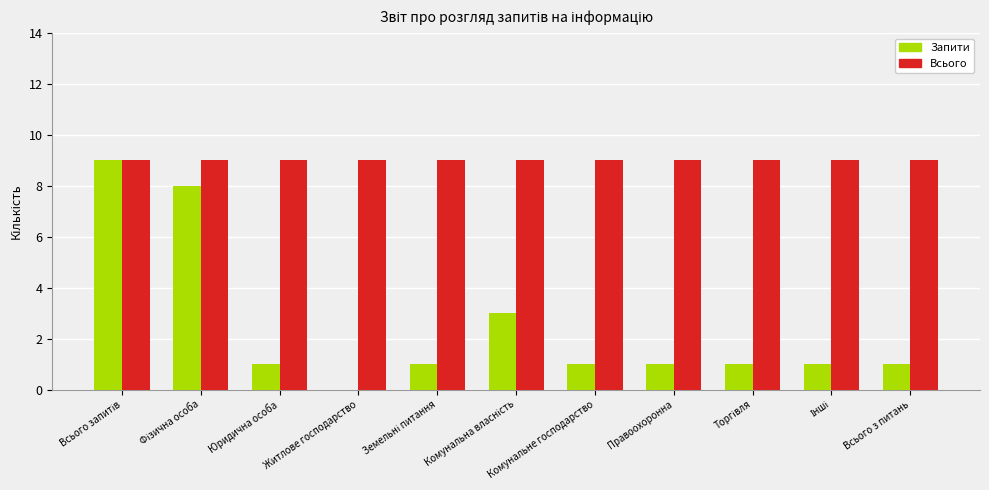

What is the sum of all Запити values?

27